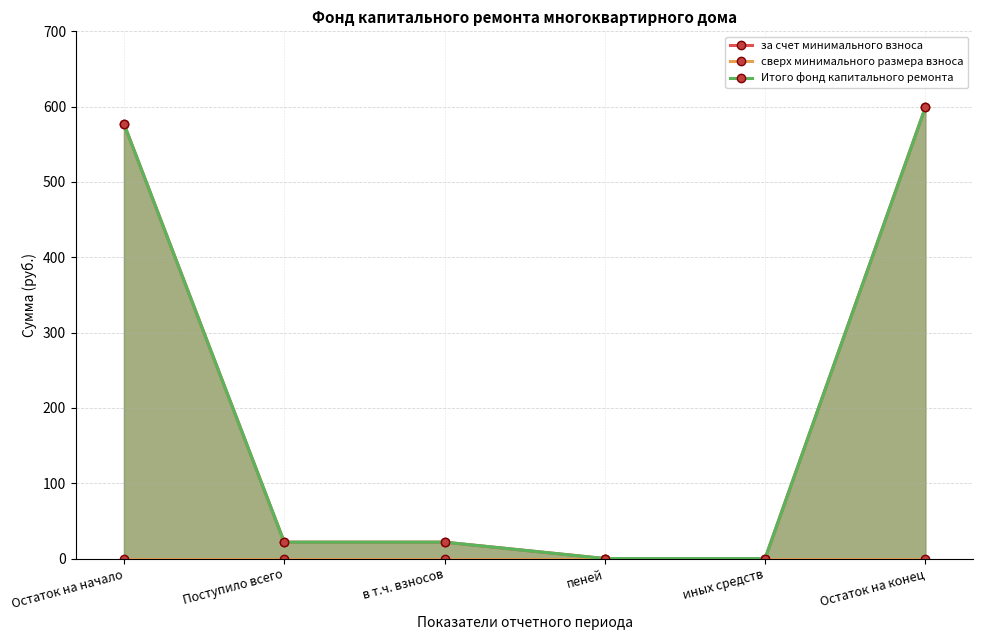

At в т.ч. взносов, list the series in order from largest to smallest.

за счет минимального взноса, Итого фонд капитального ремонта, сверх минимального размера взноса